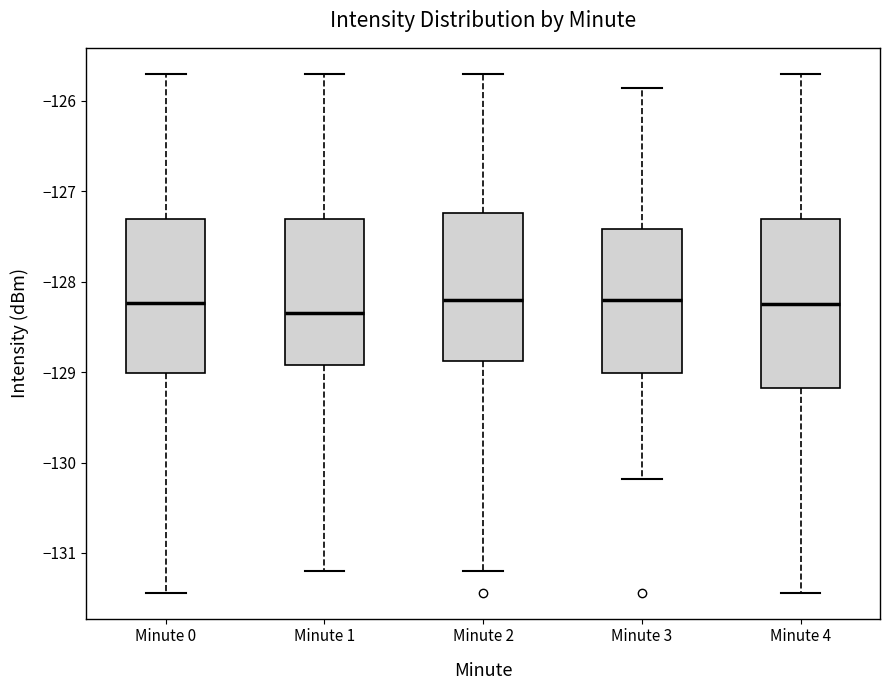

Reading left to right, transcribe this box plot: for each box, give where its median line is, the range the box spans, and where its two whiskers end, as read against the y-axis. The values are not printed on the chart, so give them approximately, as read against the axis.

Minute 0: median -128.2, box -129.0 to -127.3, whiskers -131.4 to -125.7
Minute 1: median -128.3, box -128.9 to -127.3, whiskers -131.2 to -125.7
Minute 2: median -128.2, box -128.9 to -127.2, whiskers -131.2 to -125.7
Minute 3: median -128.2, box -129.0 to -127.4, whiskers -130.2 to -125.9
Minute 4: median -128.3, box -129.2 to -127.3, whiskers -131.4 to -125.7